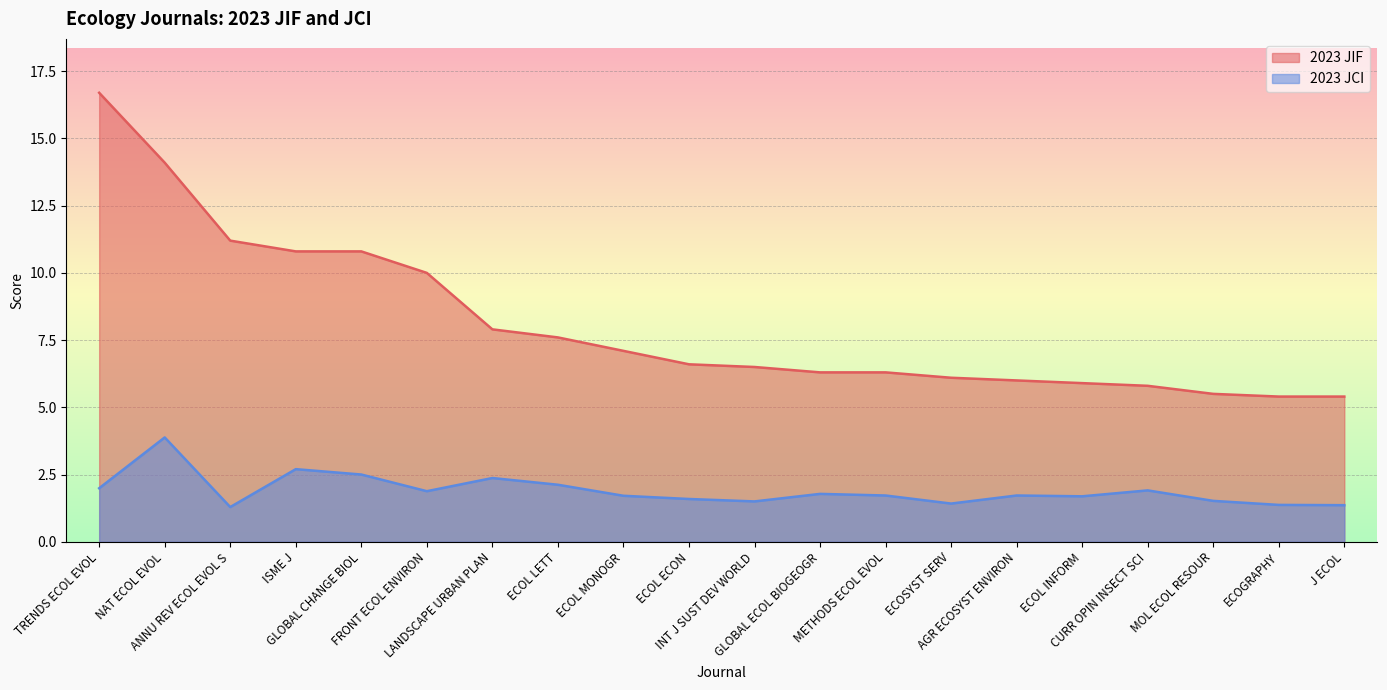

What position from the right is ECOL MONOGR?

12